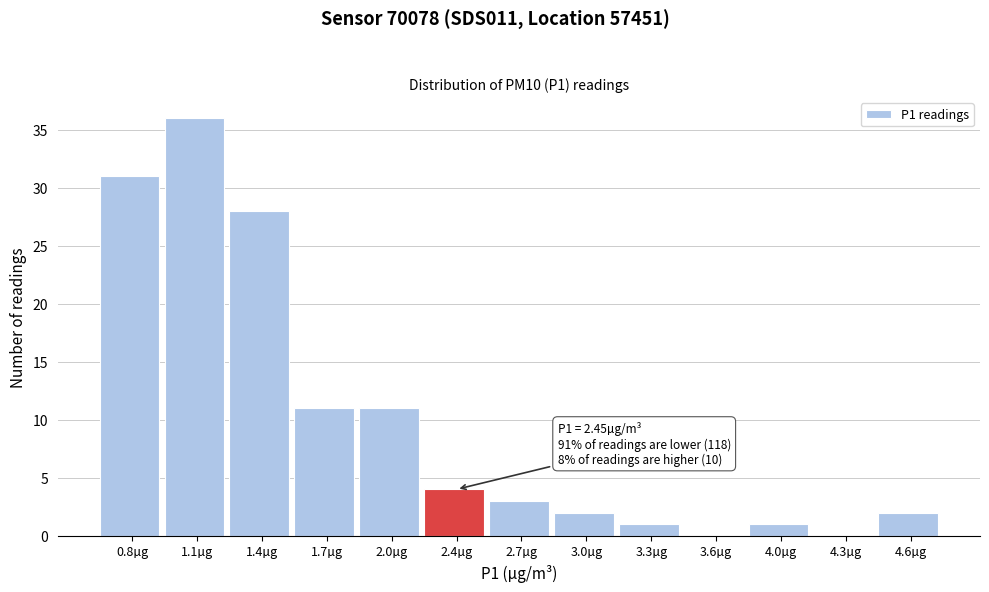

Reading left to right, extract all data points from this chart.

0.8µg=31	1.1µg=36	1.4µg=28	1.7µg=11	2.0µg=11	2.4µg=4	2.7µg=3	3.0µg=2	3.3µg=1	3.6µg=0	4.0µg=1	4.3µg=0	4.6µg=2